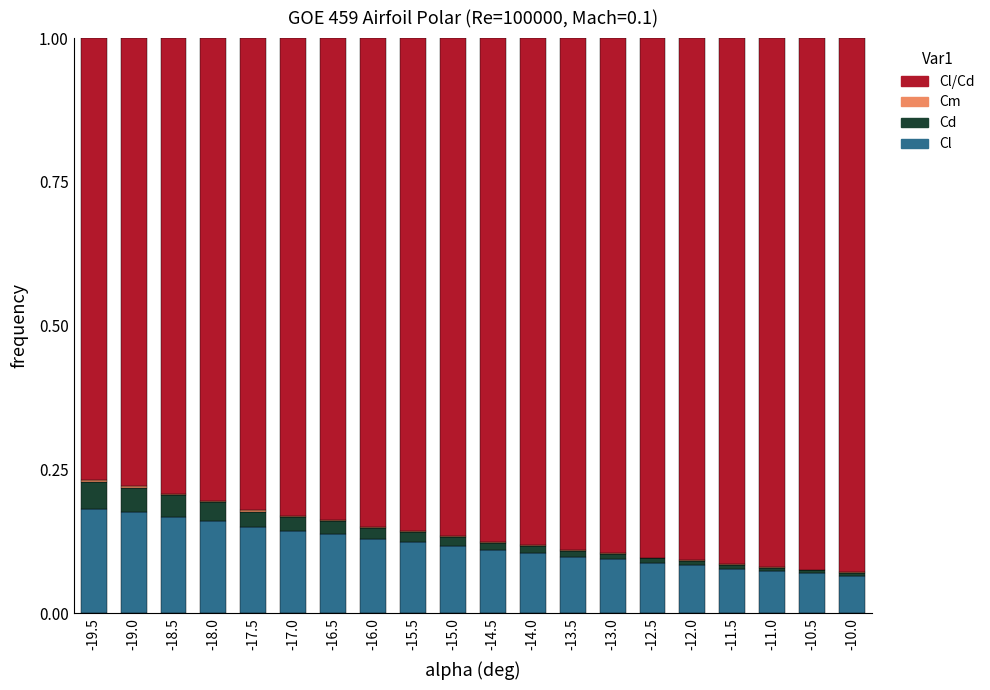

What is the total value across all series at -14.0?

1.0